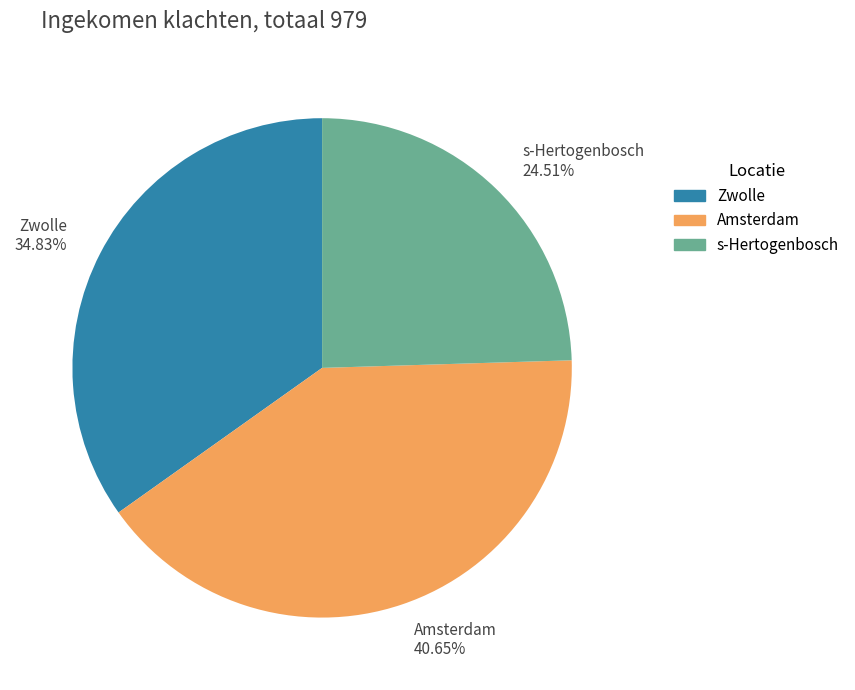

To the nearest percent, what is the combined percentage of Amsterdam and s-Hertogenbosch?

65%